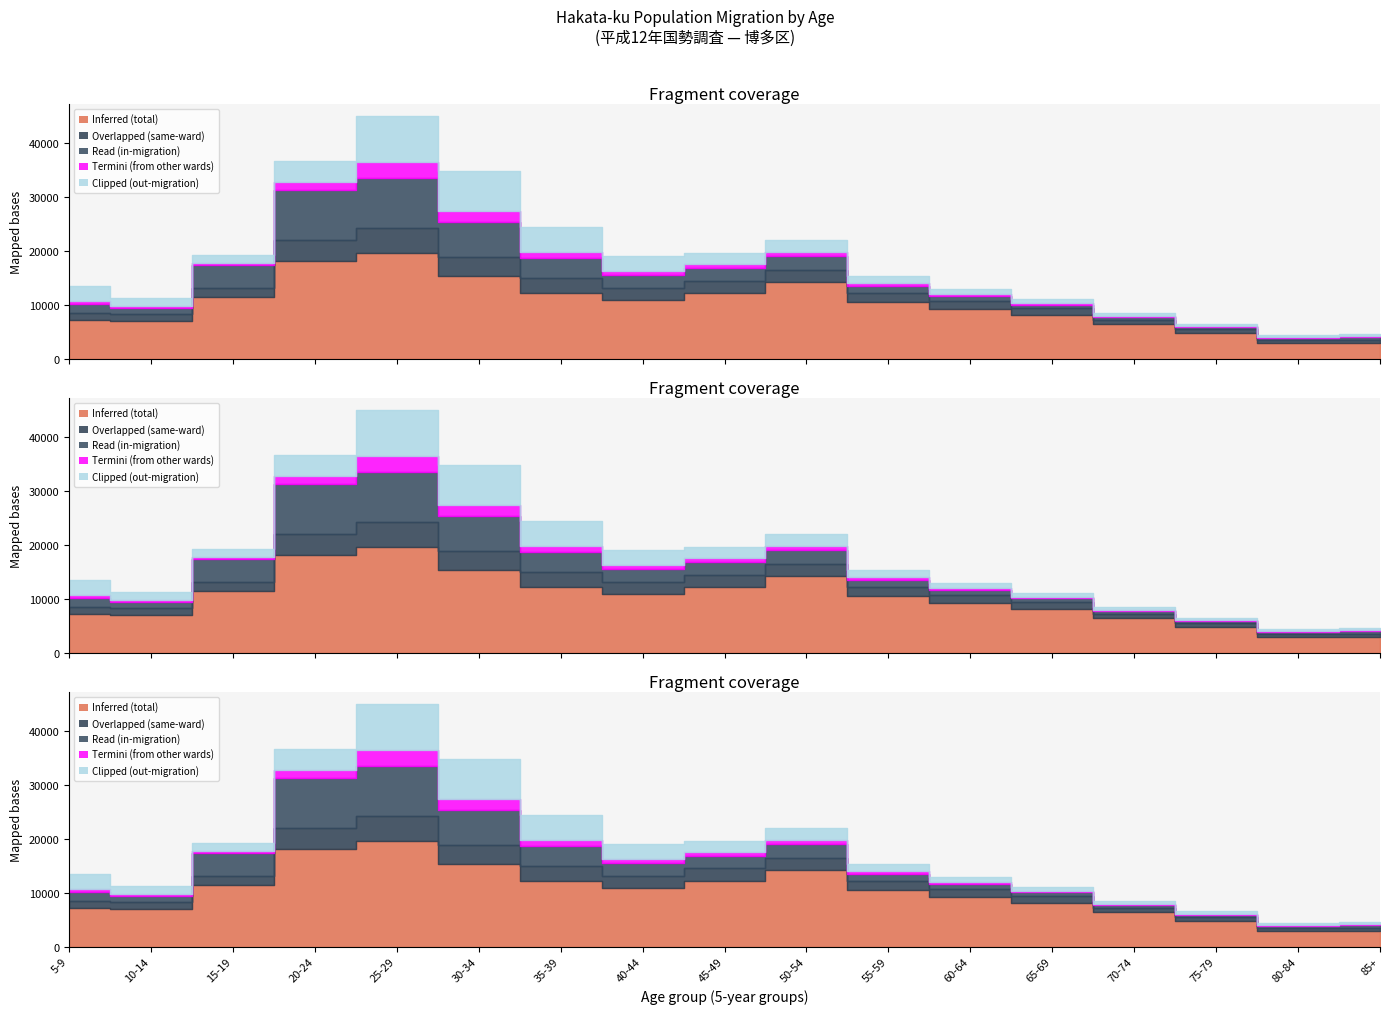

What is the greatest value displayed?

19470